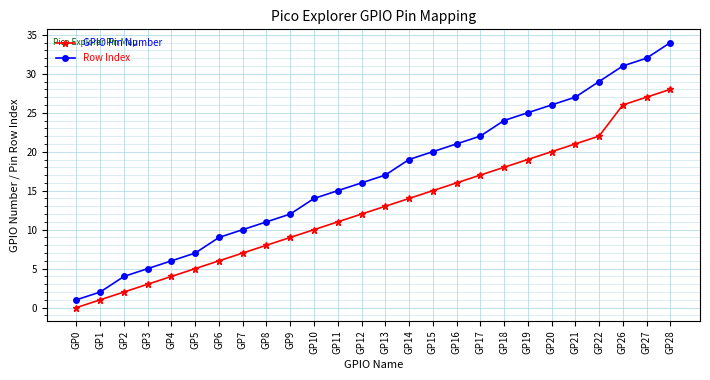

List the series in order of their overall mean, highest first.

Row Index, GPIO Pin Number